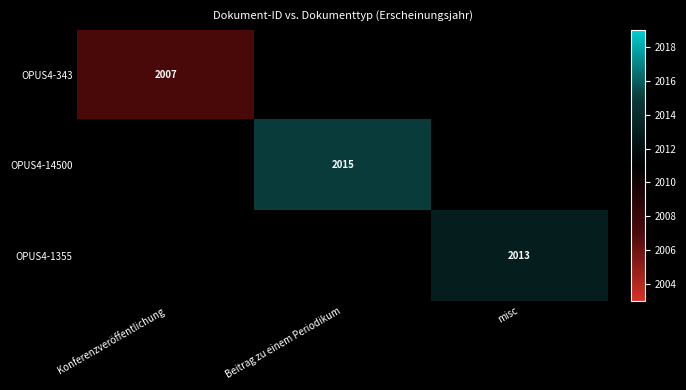

Is it true that OPUS4-343 equals 3440 at Beitrag zu einem Periodikum?

False